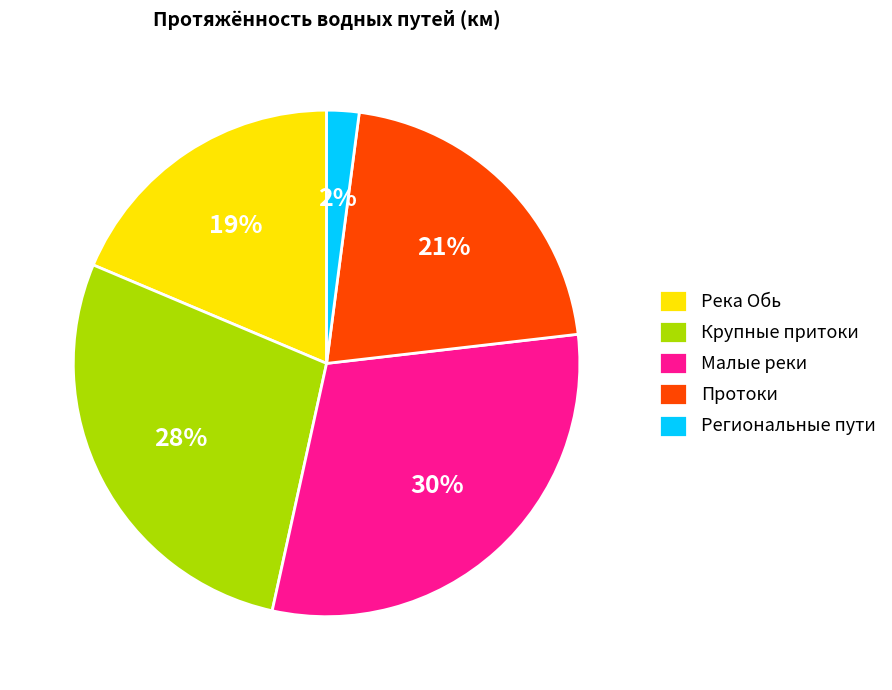

Between Малые реки and Протоки, which is larger?

Малые реки